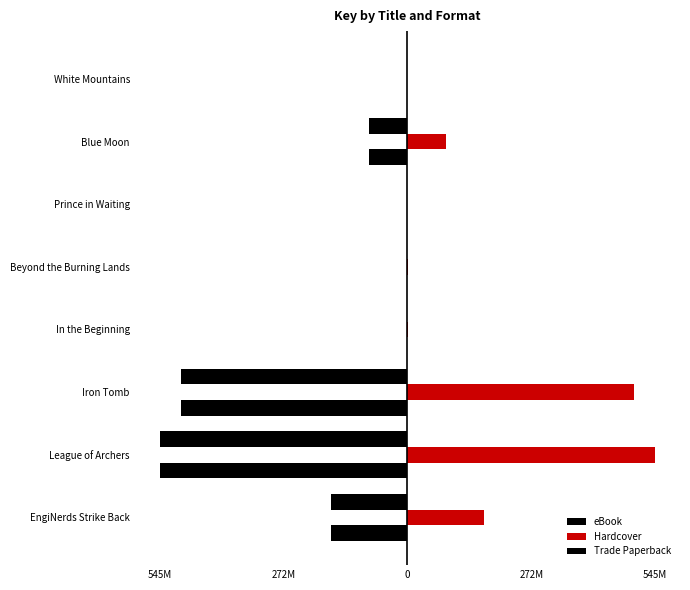

Which series has the largest total across all categories?

Hardcover